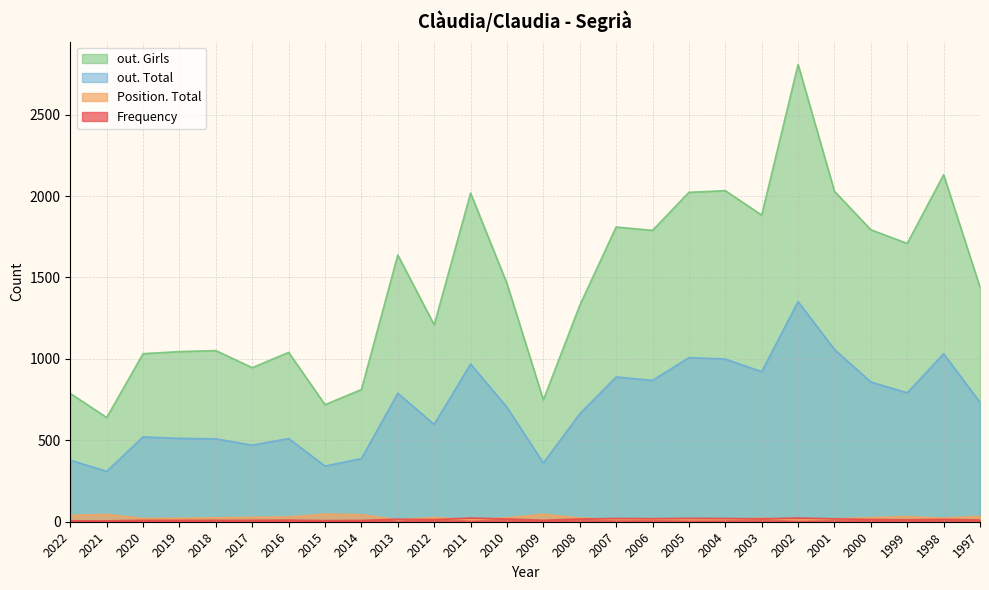

What is the average value of the Position. Total series?

25